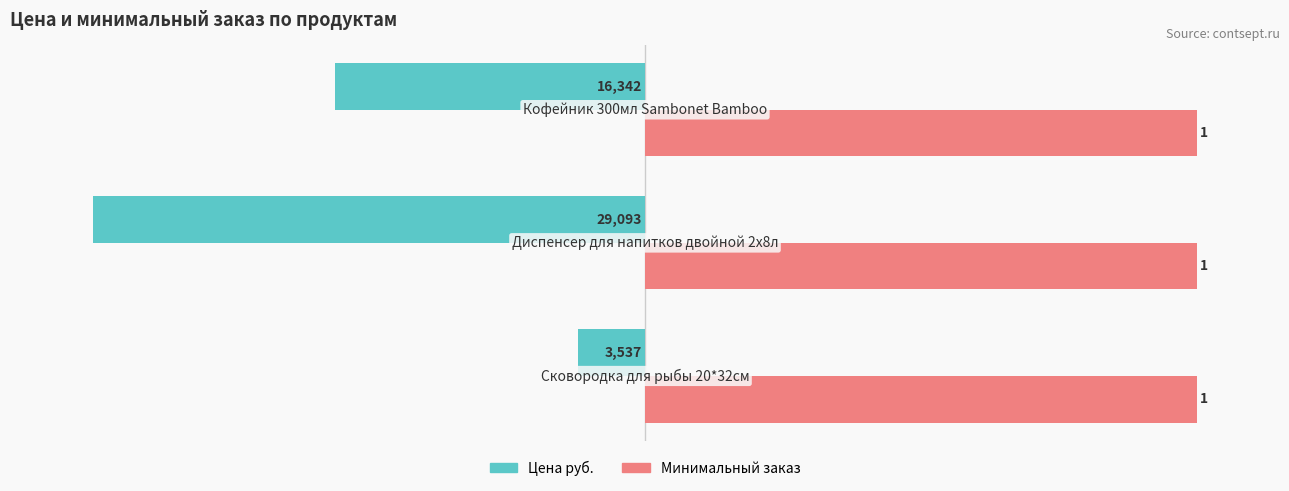

What are all the series names shown in the legend?

Цена руб., Минимальный заказ